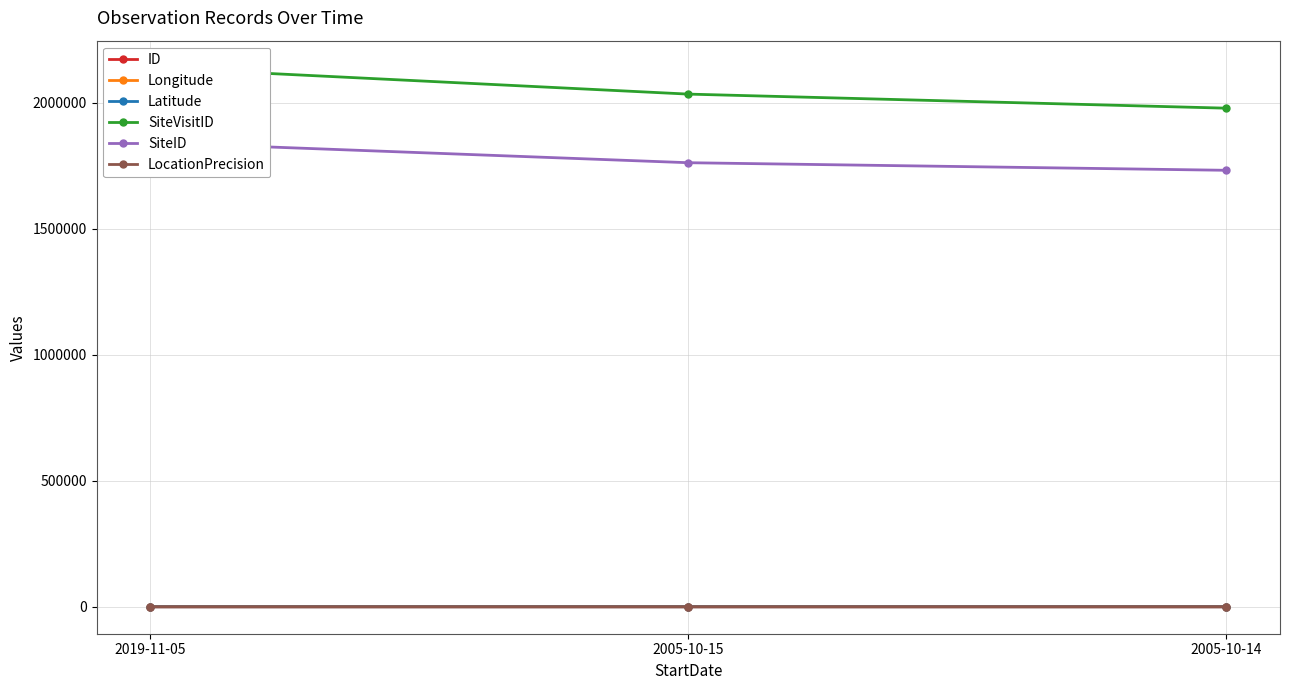

Which series has the largest total across all categories?

SiteVisitID